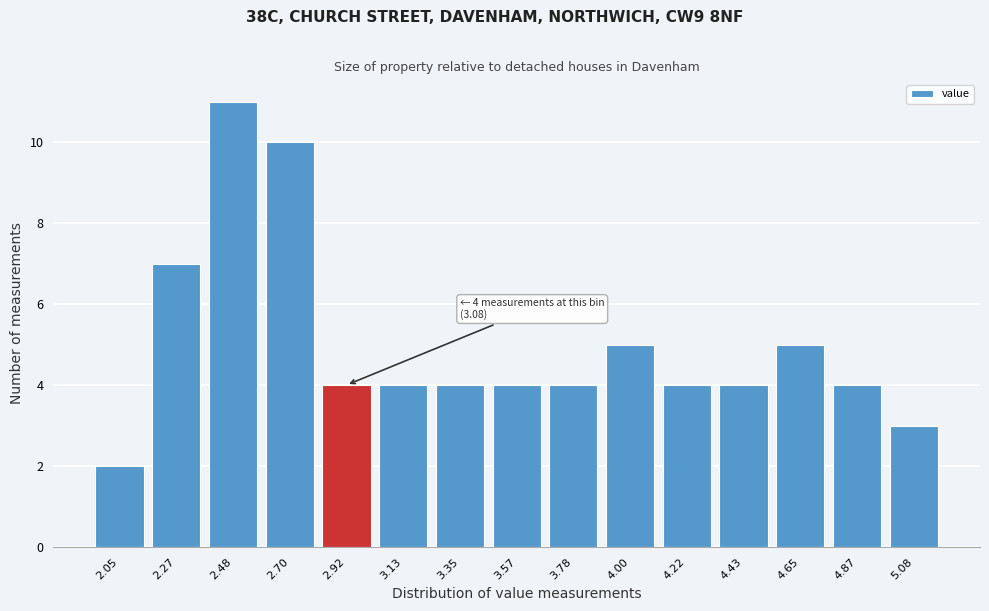

Reading right to left, list all the values displayed in this chart.

5.08=3	4.87=4	4.65=5	4.43=4	4.22=4	4.00=5	3.78=4	3.57=4	3.35=4	3.13=4	2.92=4	2.70=10	2.48=11	2.27=7	2.05=2